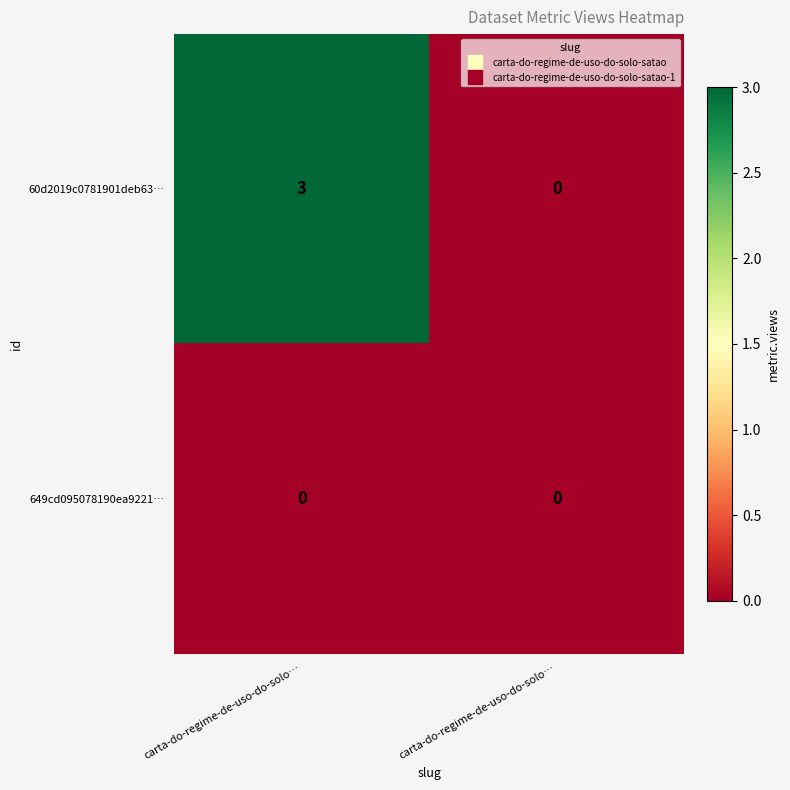

Rank the series by their maximum value, from lowest to highest.

649cd095078190ea9221…, 60d2019c0781901deb63…